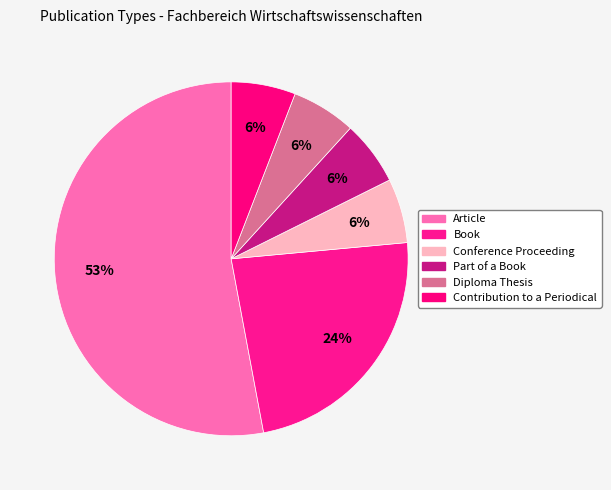

How many segments does this pie chart have?

6